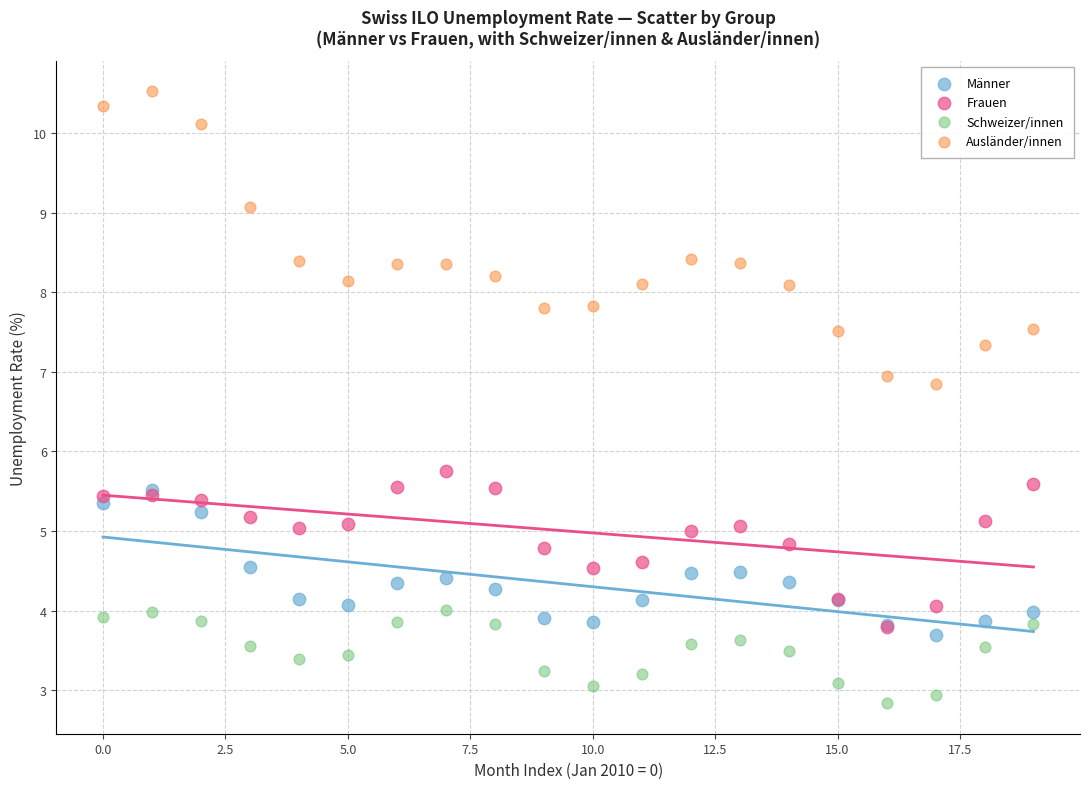

Across all series, what Y value is closest to 6?

5.8